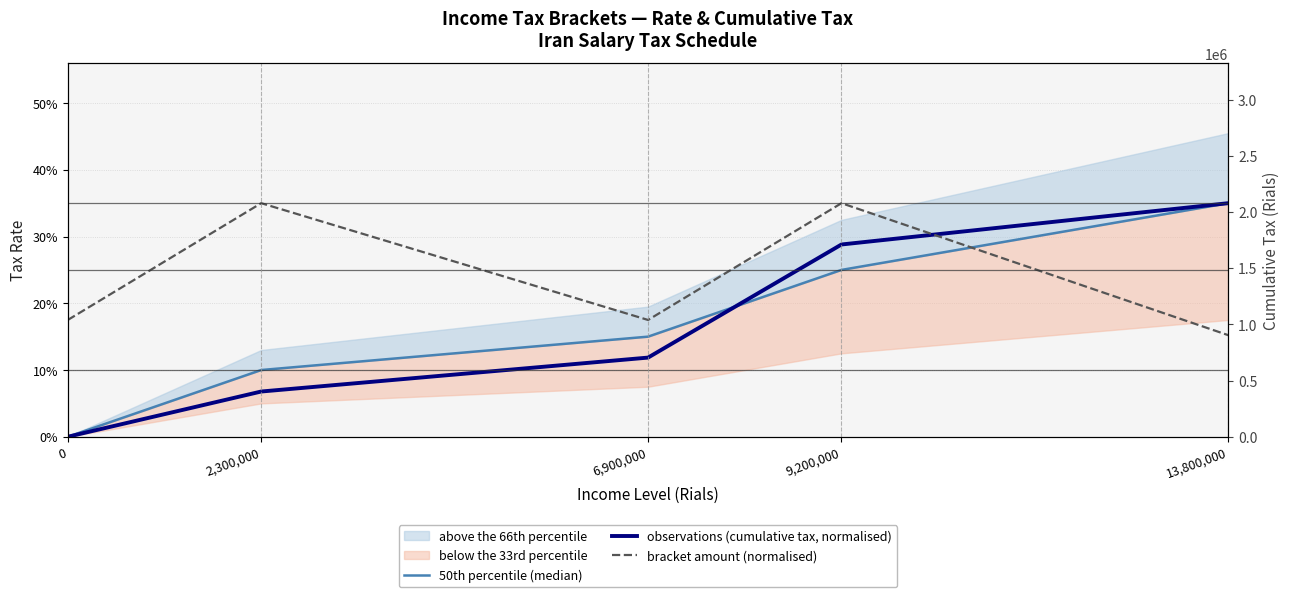

True or false: bracket amount (normalised) has more than 2 points higher than both neighbors.

False